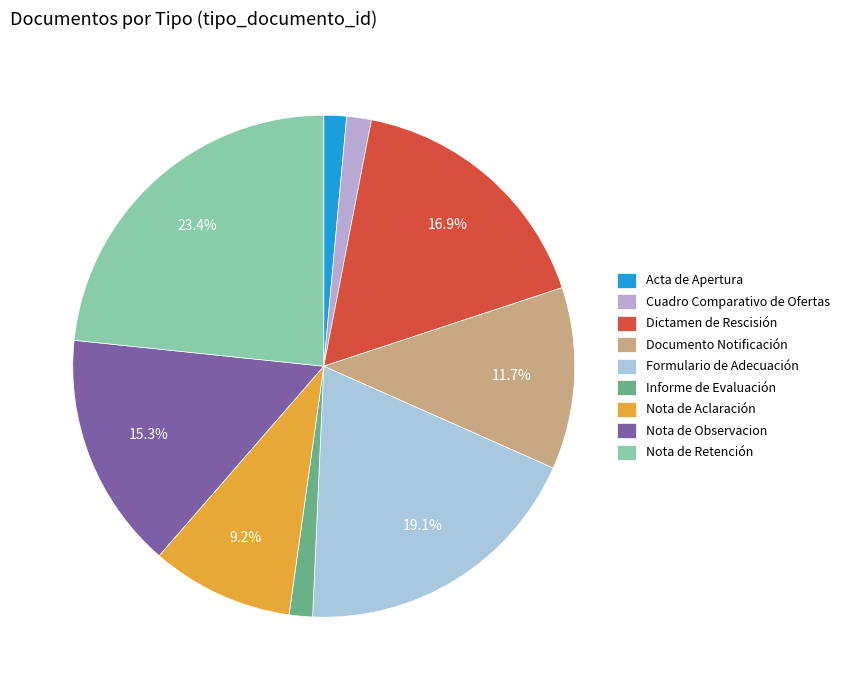

To the nearest percent, what portion does Formulario de Adecuación represent?

19%